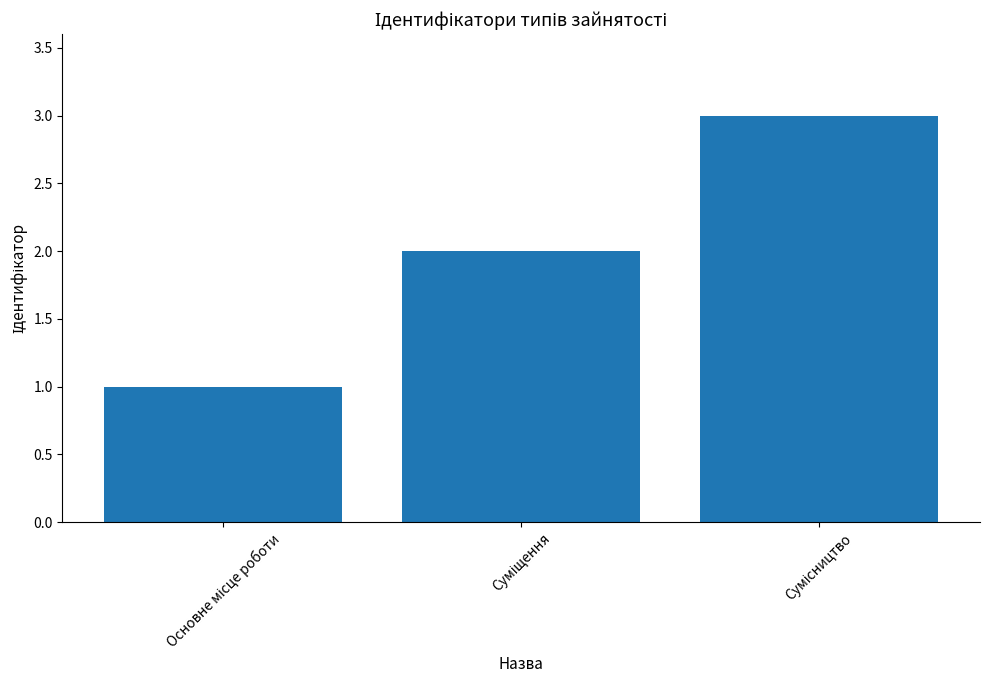

Reading left to right, list all the values displayed in this chart.

1	2	3